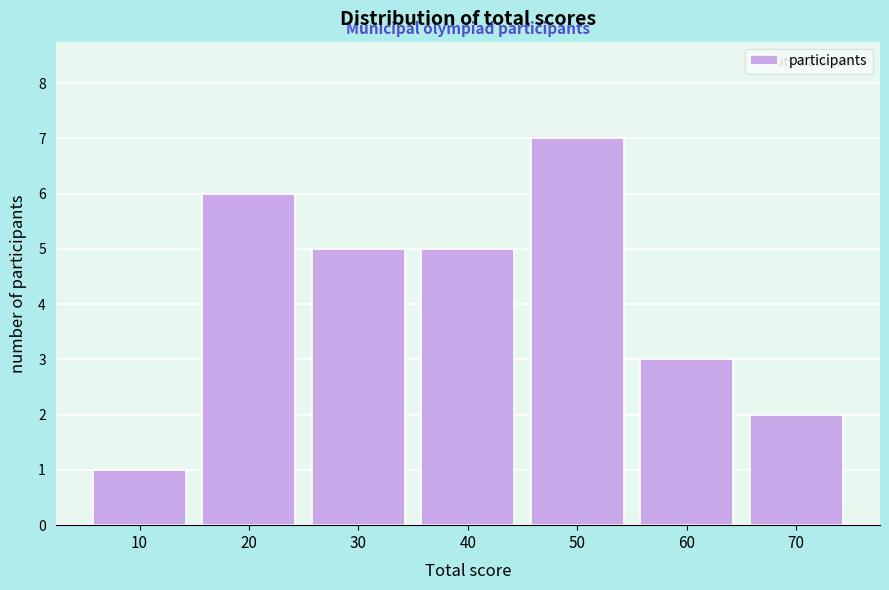

Reading right to left, what are all the values shown in this chart?

70=2	60=3	50=7	40=5	30=5	20=6	10=1